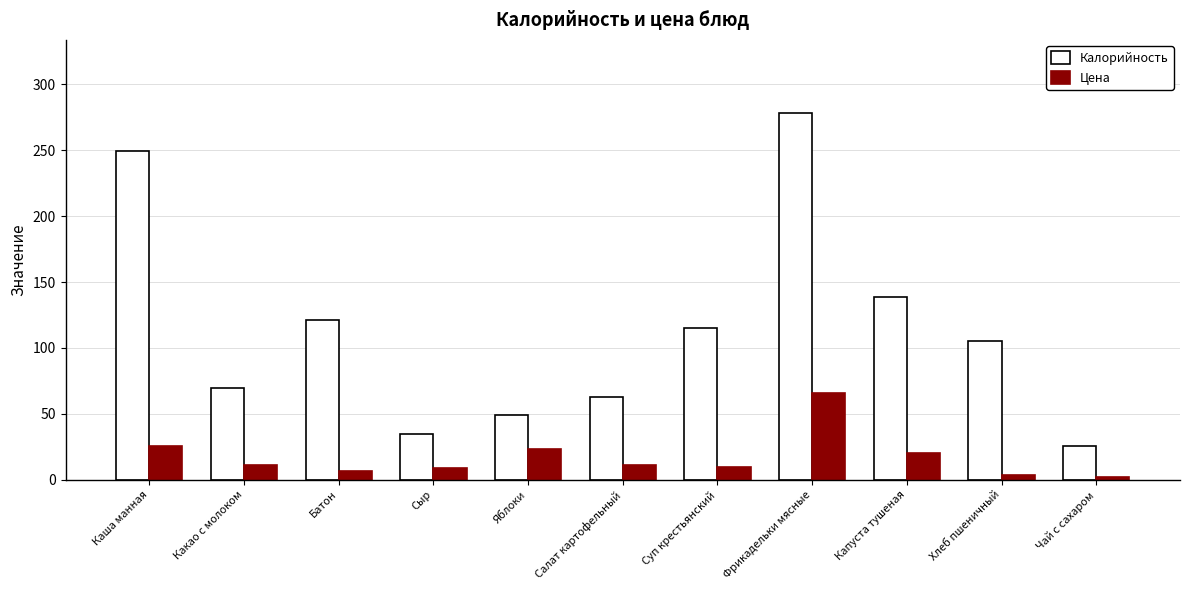

Is it true that Калорийность equals 115.0 at Суп крестьянский?

True